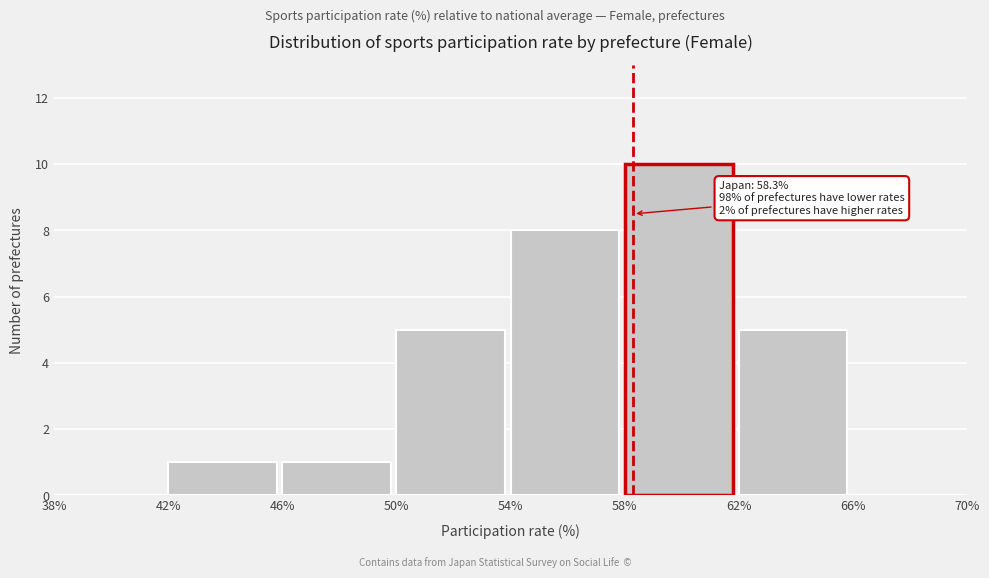

Which range on the x-axis has the tallest bar?

58% to 62%